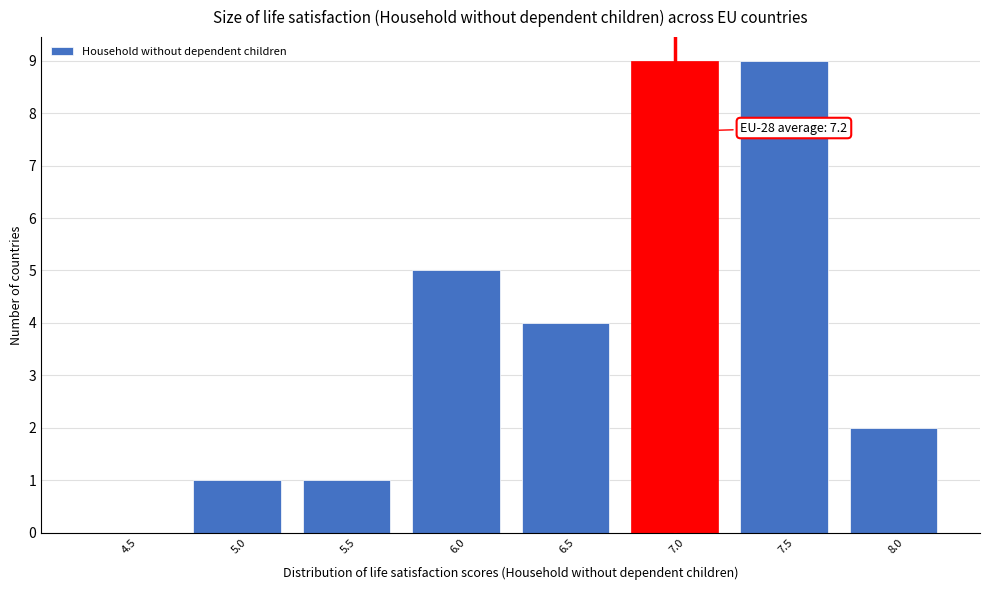

Reading left to right, list all the values displayed in this chart.

4.5=0	5.0=1	5.5=1	6.0=5	6.5=4	7.0=9	7.5=9	8.0=2